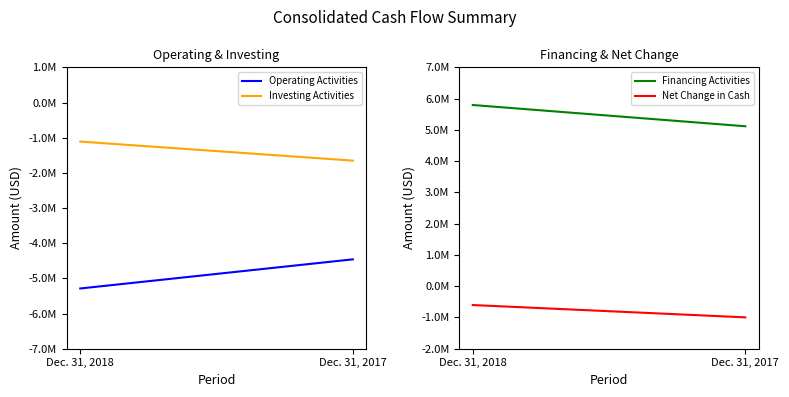

What is the greatest value displayed?

5794570